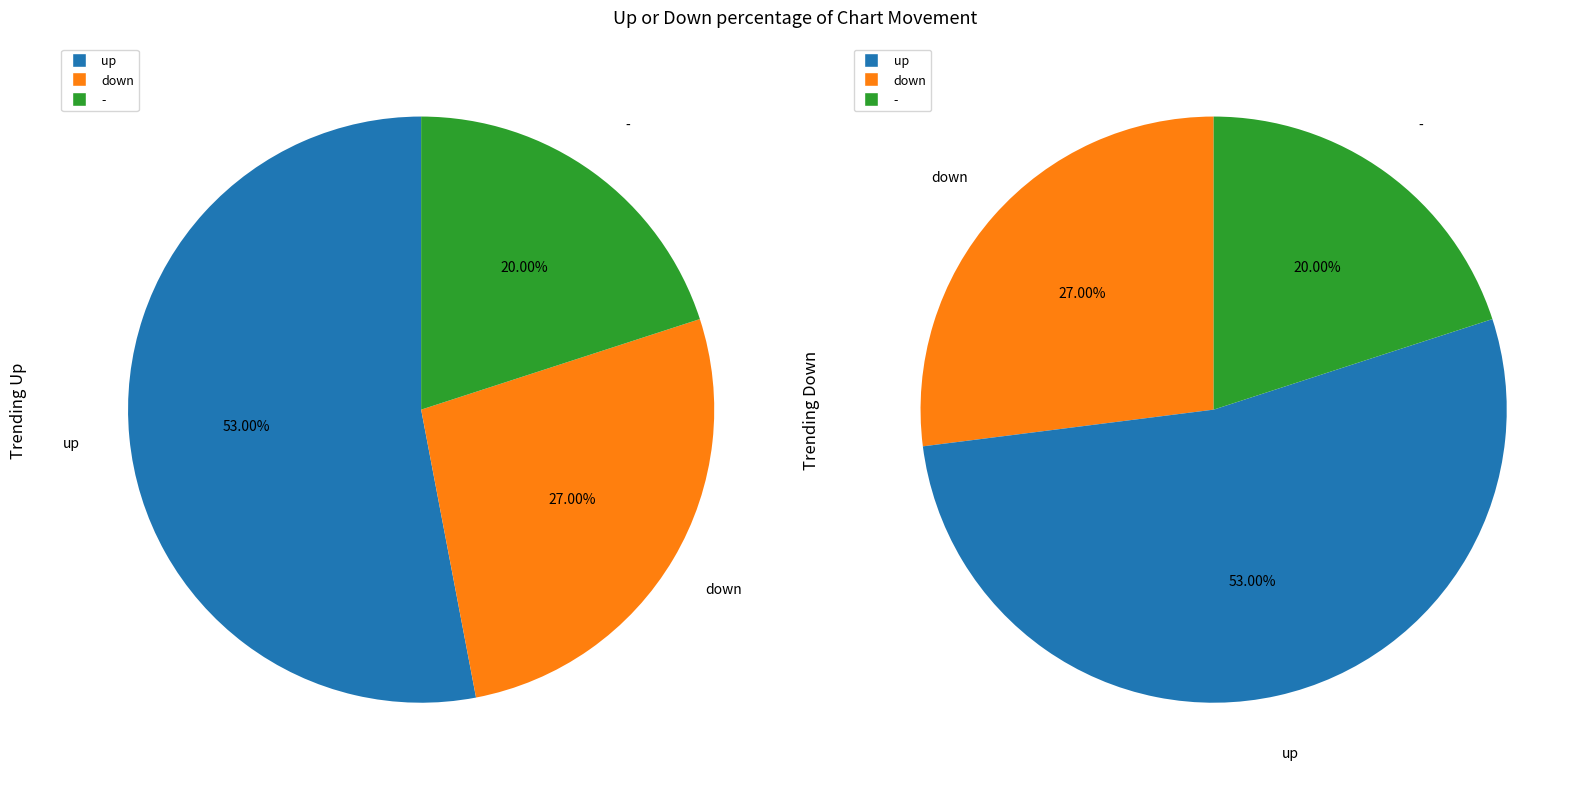

Rank the categories by value from highest to lowest.

up, down, -